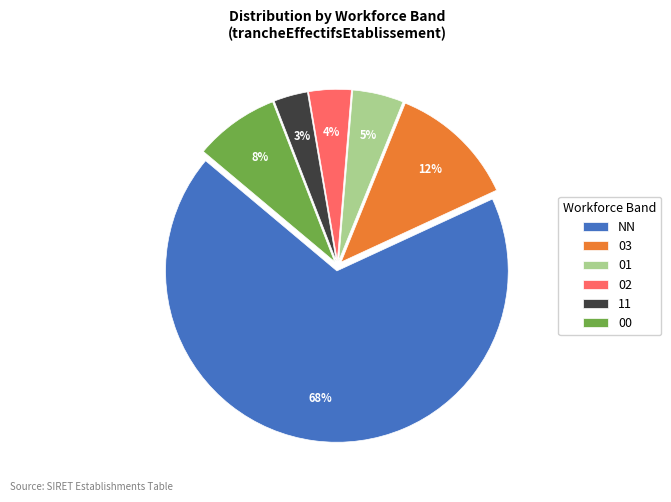

To the nearest percent, what is the difference between the largest and smallest slice percentages?

65%